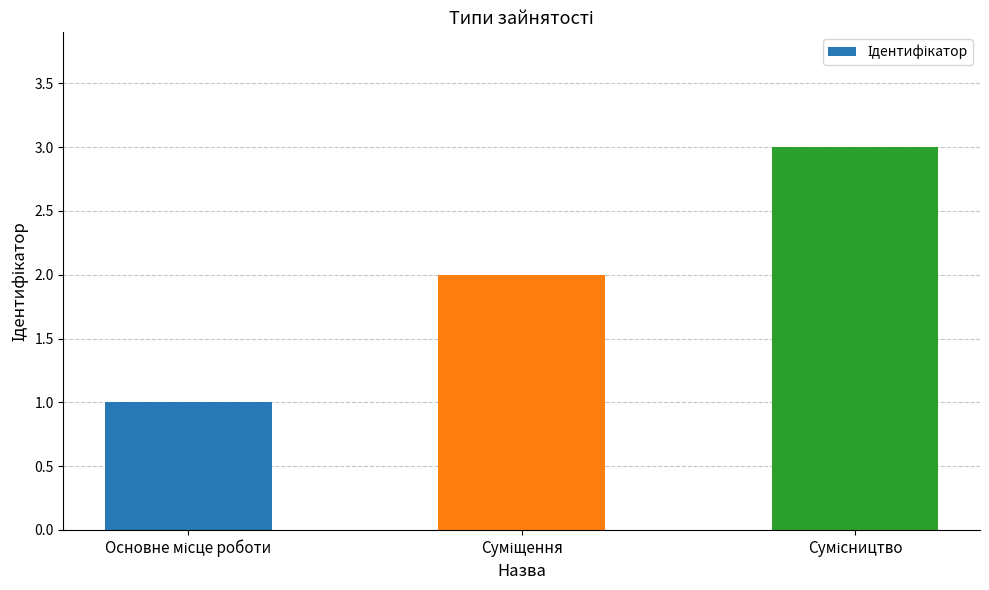

What is the greatest value displayed?

3